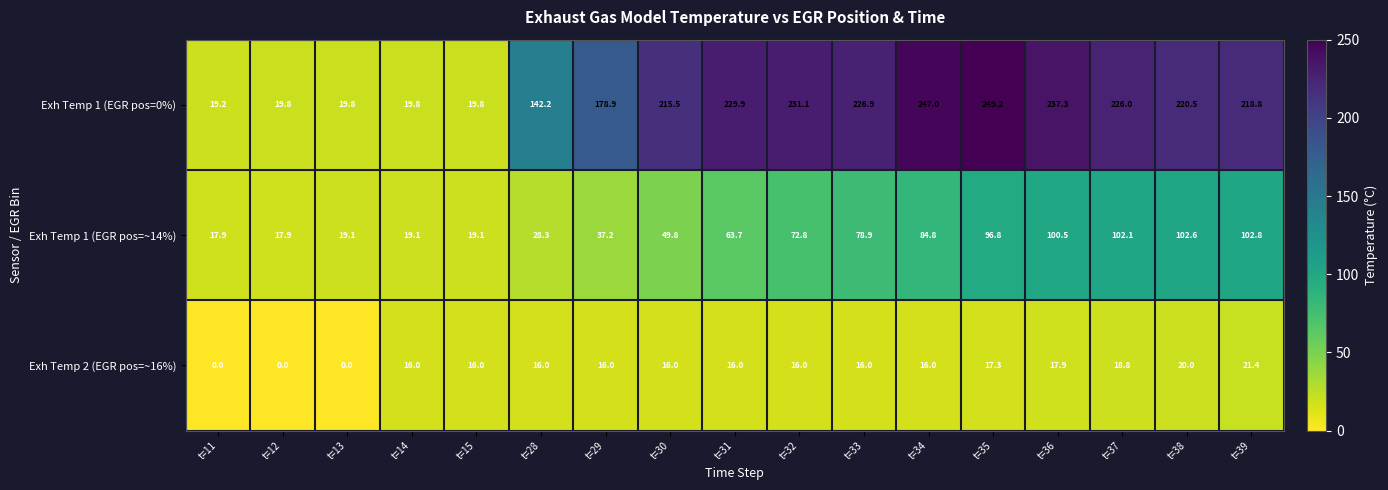

What is the total value across all series at t=12?

37.7